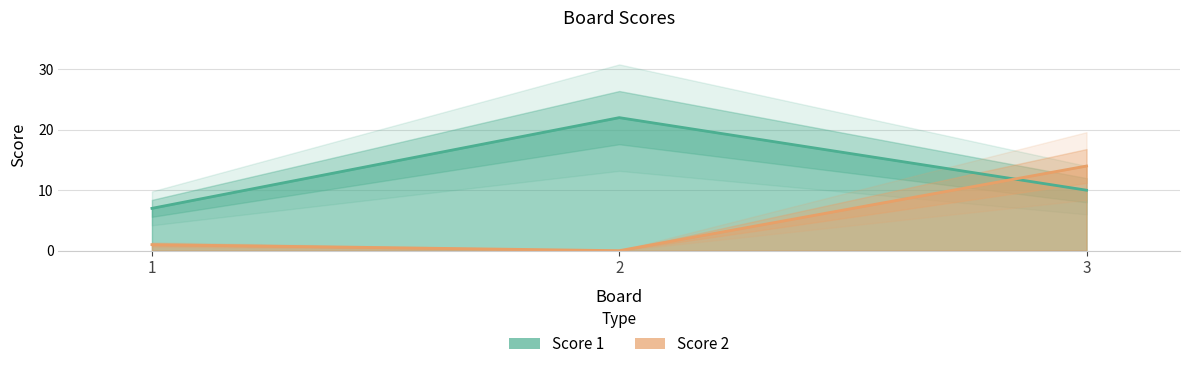

At which category is the sum across all series the highest?

3